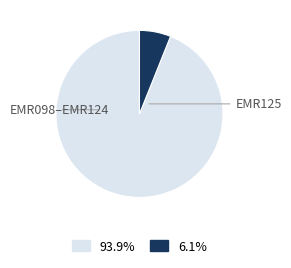

Is there a majority slice in this chart?

Yes